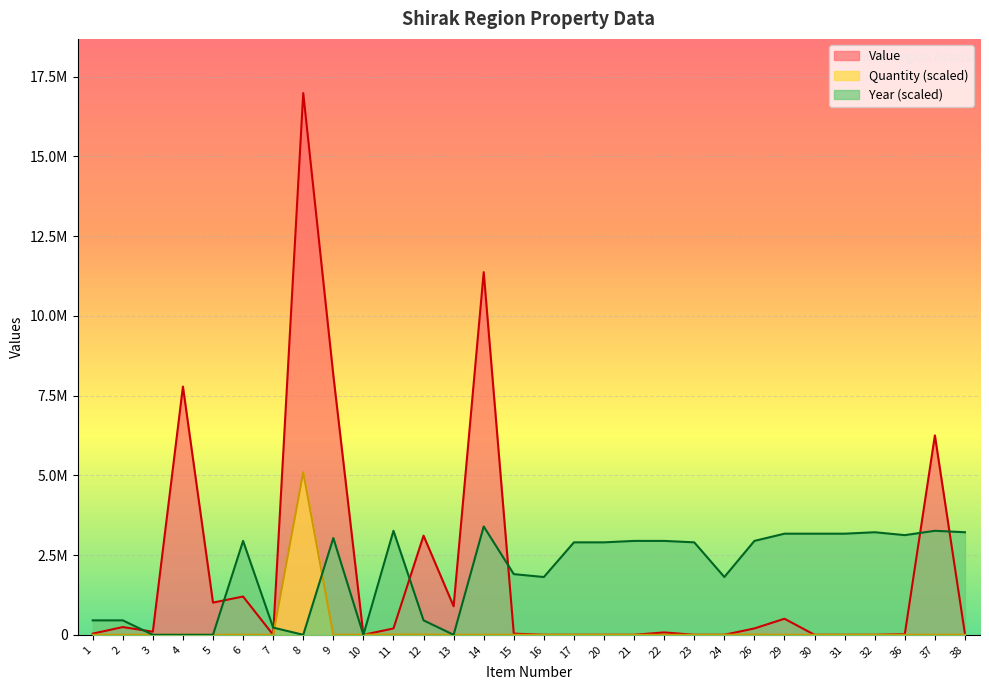

How many intersections are there between Value and Quantity?

10